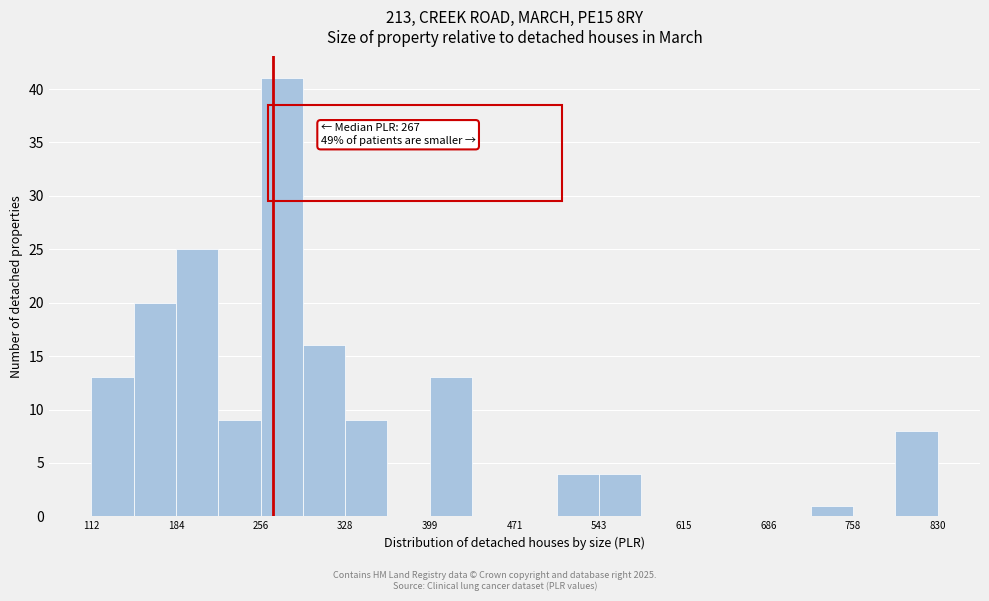

Around what value on the x-axis is the tallest bar? Give the approximate position of its centre, as read against the axis.

270